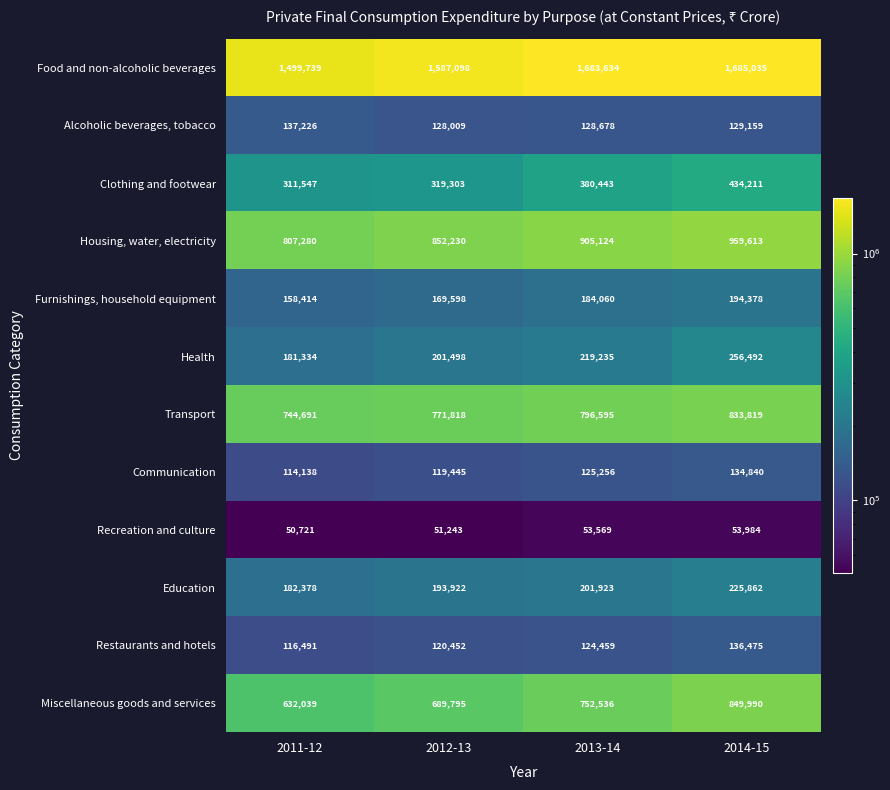

What is the minimum value shown in the chart?

50721